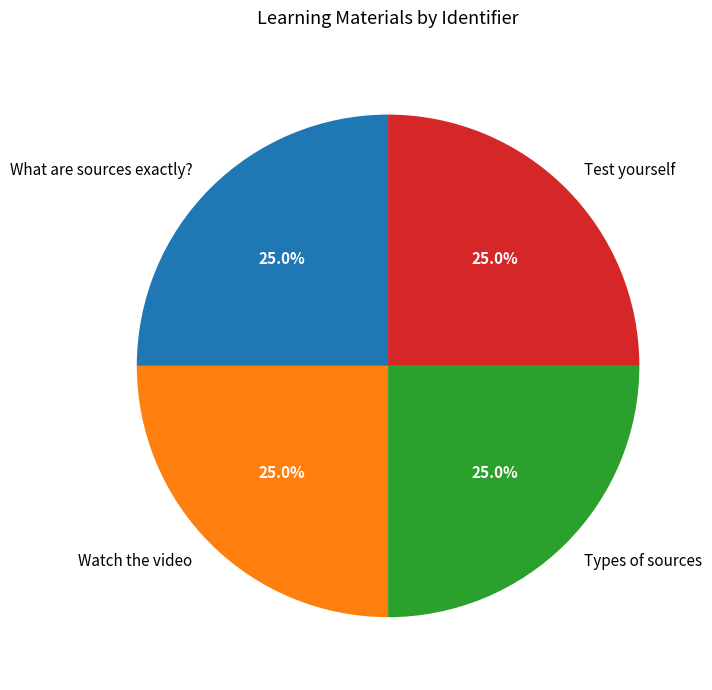

Combined, what portion of the pie is What are sources exactly? and Types of sources?

50.0%